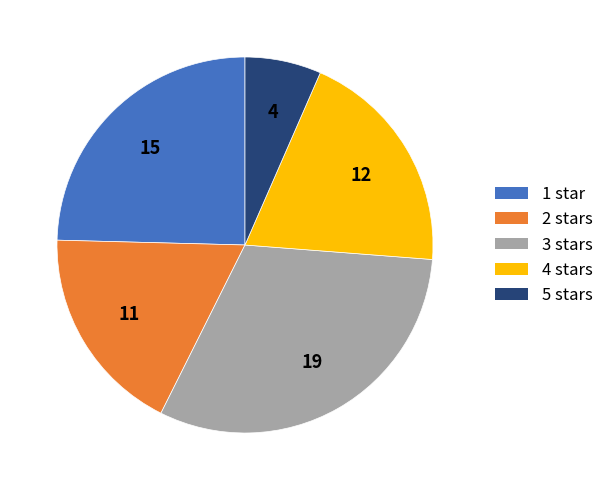

Does any single category account for the majority?

No